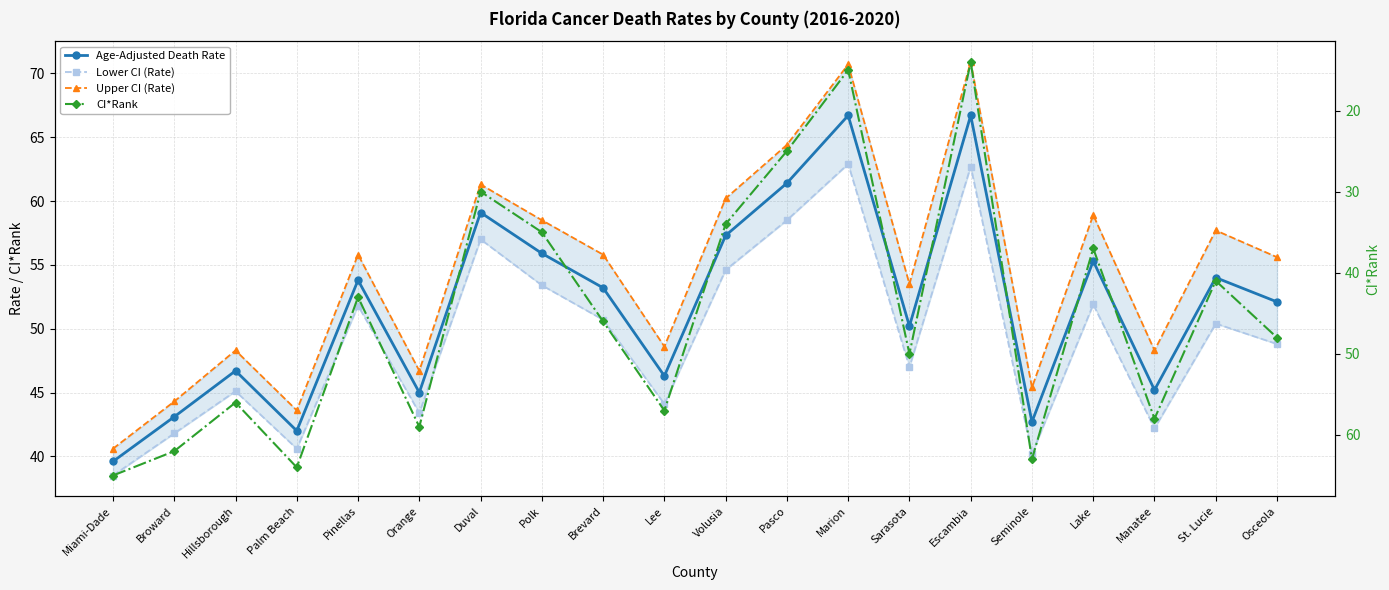

What is the sum of the Age-Adjusted Death Rate values at Polk and Manatee?

101.1